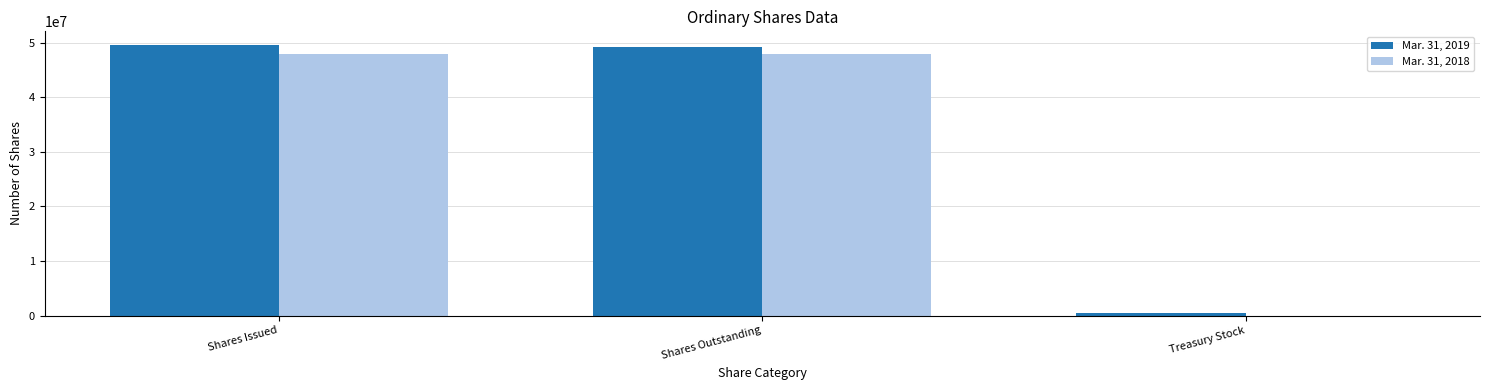

Are the bars horizontal?

No